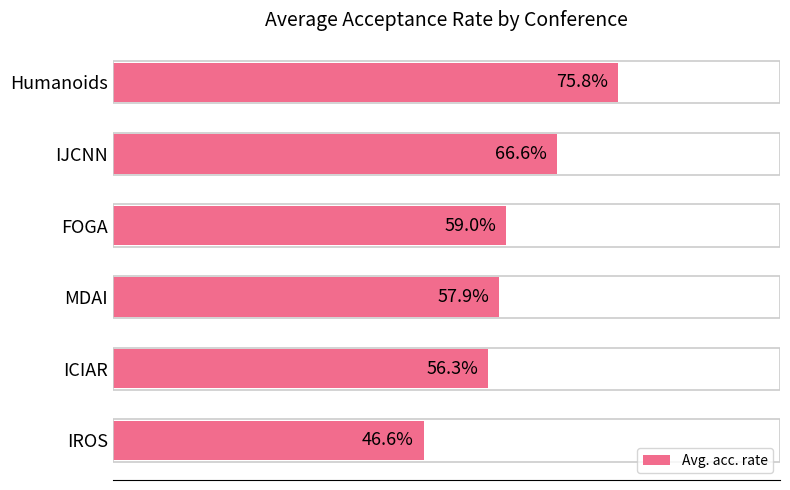

Which category has the highest value across all series?

Humanoids